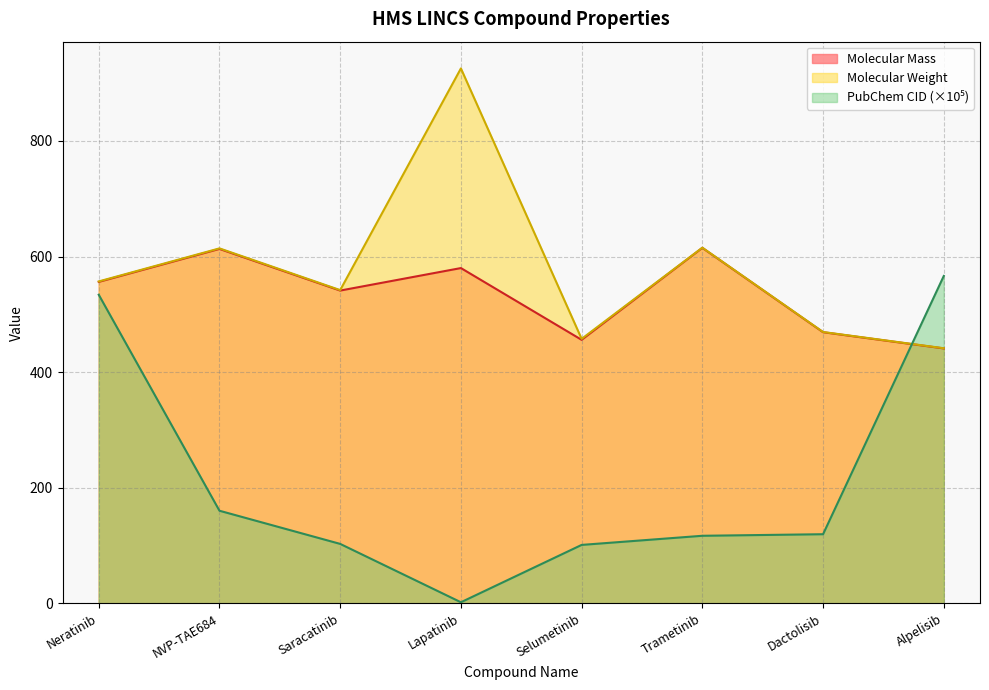

In Molecular Mass, how many points are higher than both neighbors (excluding endpoints)?

3